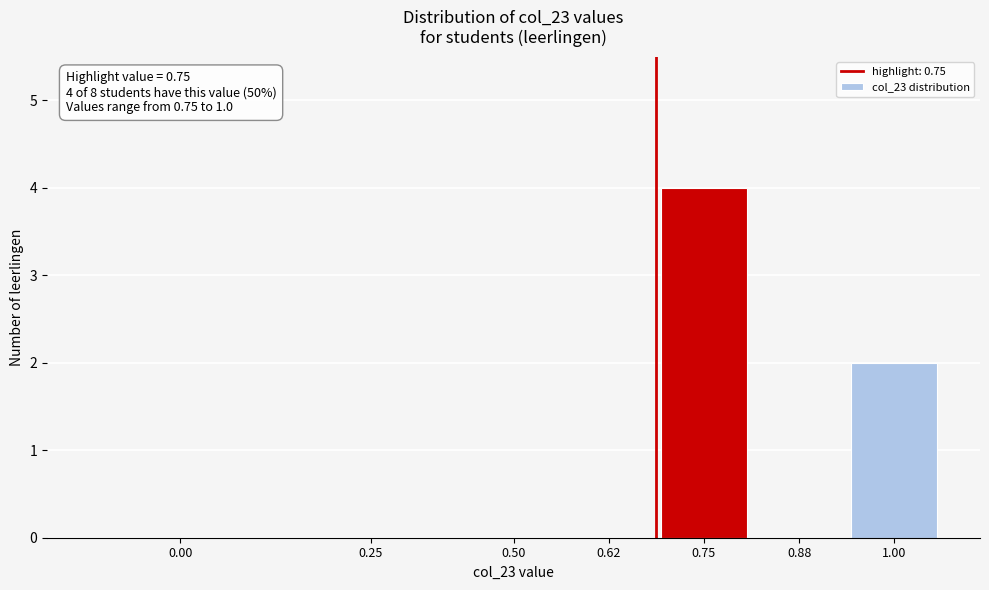

Reading left to right, list all the values displayed in this chart.

0.00=0	0.25=0	0.50=0	0.62=0	0.75=4	0.88=0	1.00=2